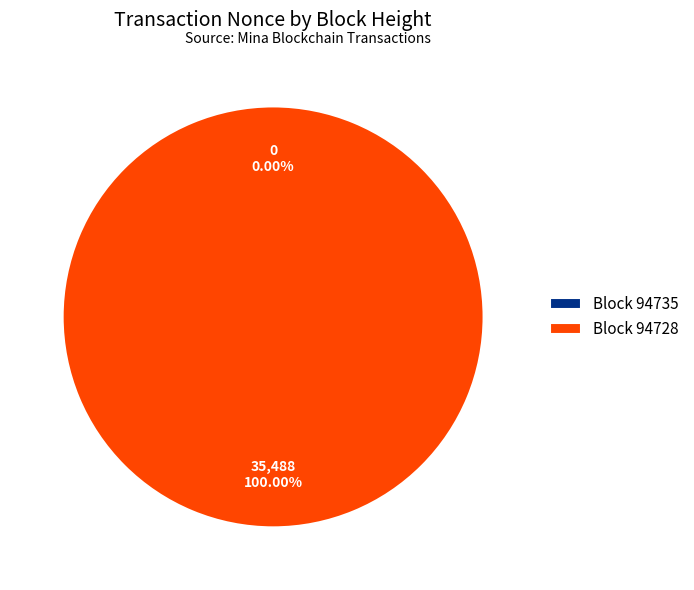

The 94735 slice represents 0% of the pie. True or false?

True